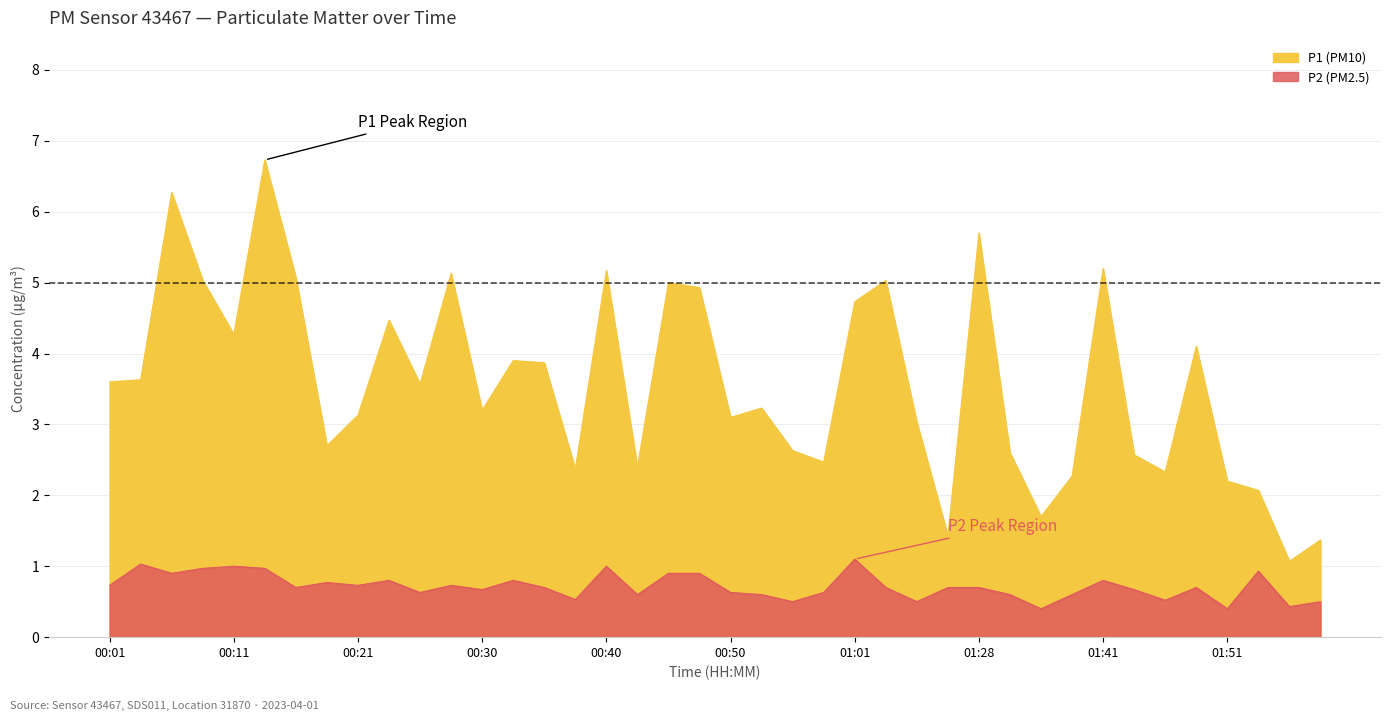

Where is the first local minimum for P1?

00:11